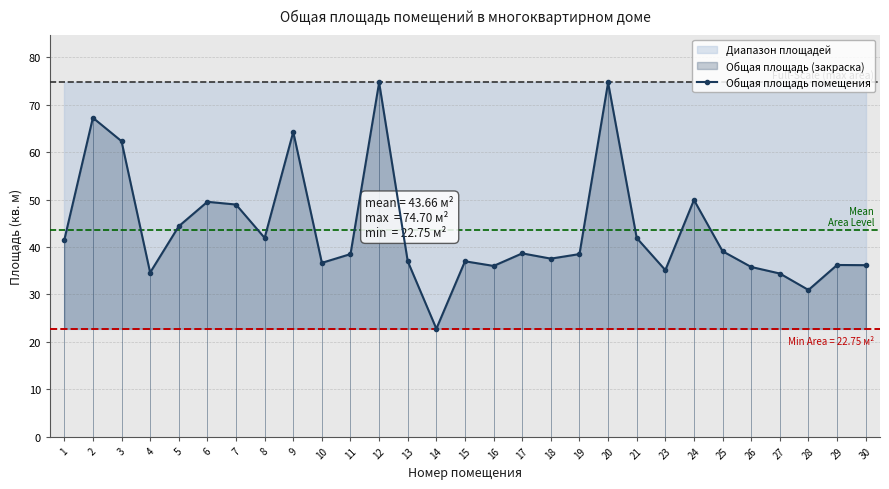

How many lines are shown in the chart?

1